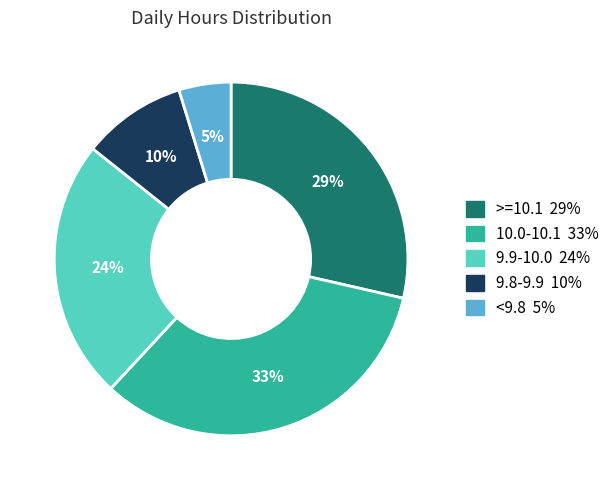

Does any single category account for the majority?

No